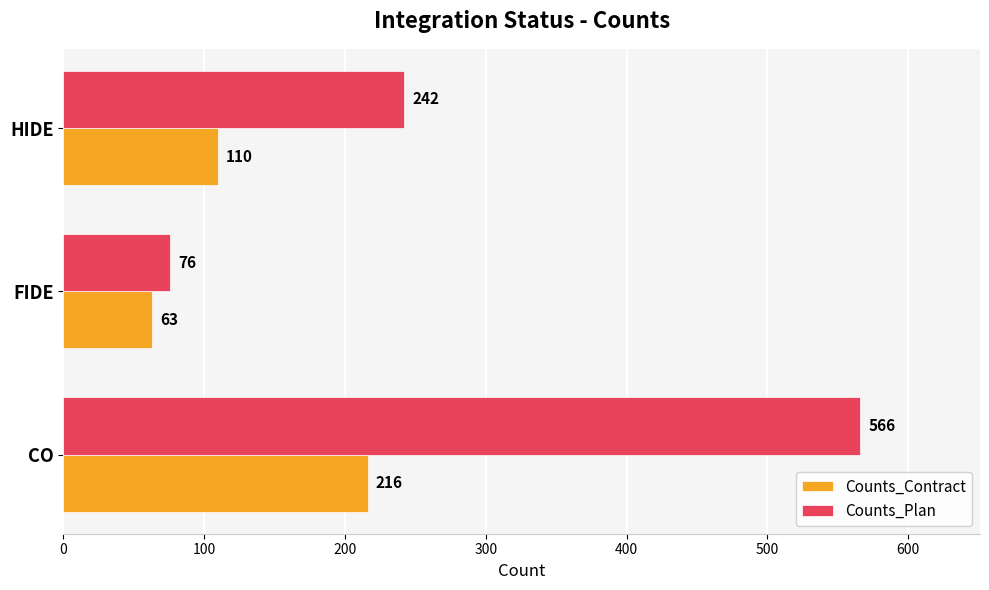

What are all the series names shown in the legend?

Counts_Contract, Counts_Plan